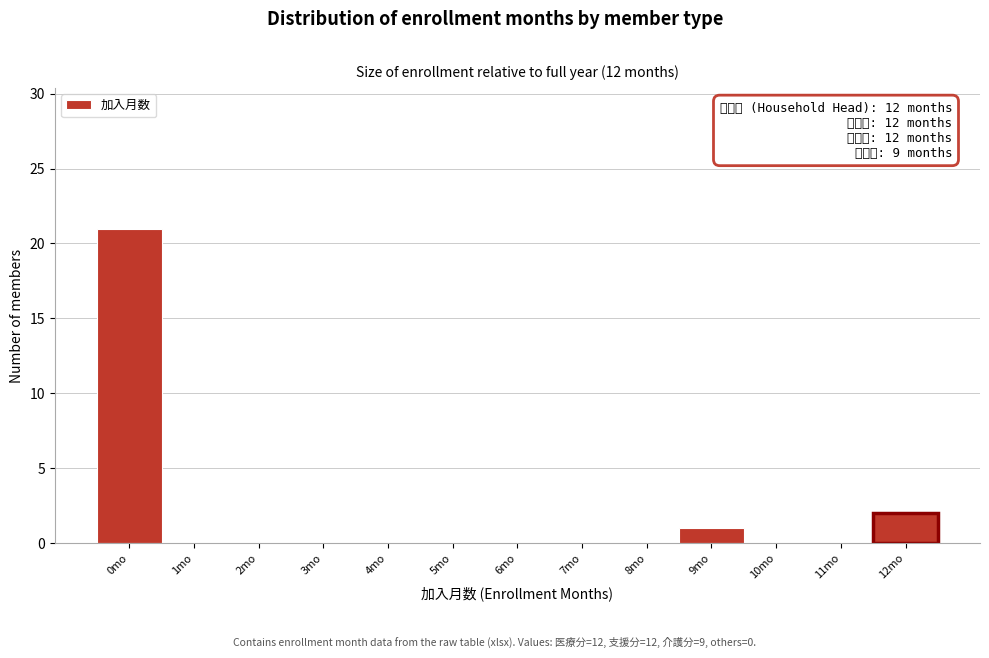

Reading left to right, transcribe all the data shown in this chart.

0mo=21	1mo=0	2mo=0	3mo=0	4mo=0	5mo=0	6mo=0	7mo=0	8mo=0	9mo=1	10mo=0	11mo=0	12mo=2